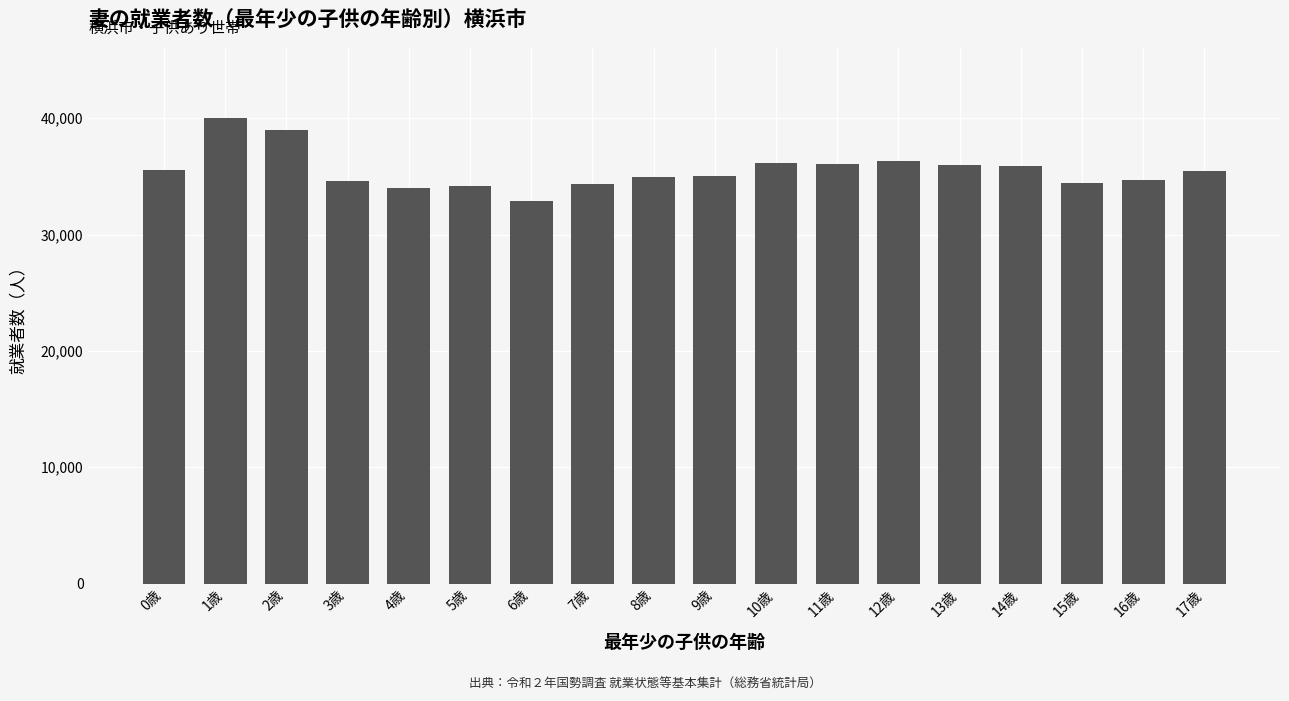

What is the change in value from 4歳 to 11歳?

+2058